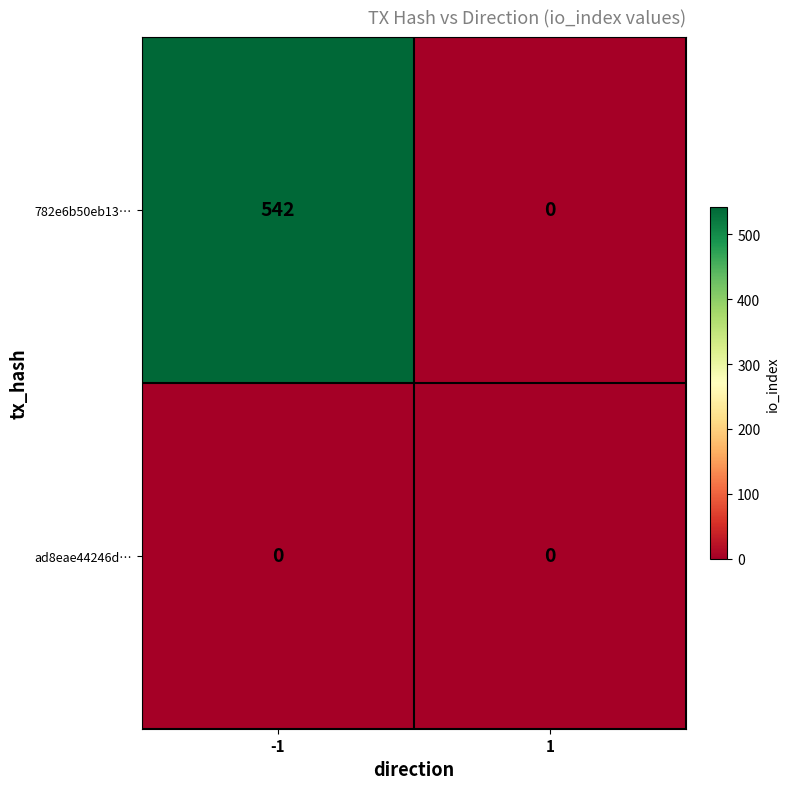

Rank the series by their maximum value, from lowest to highest.

ad8eae44246d…, 782e6b50eb13…